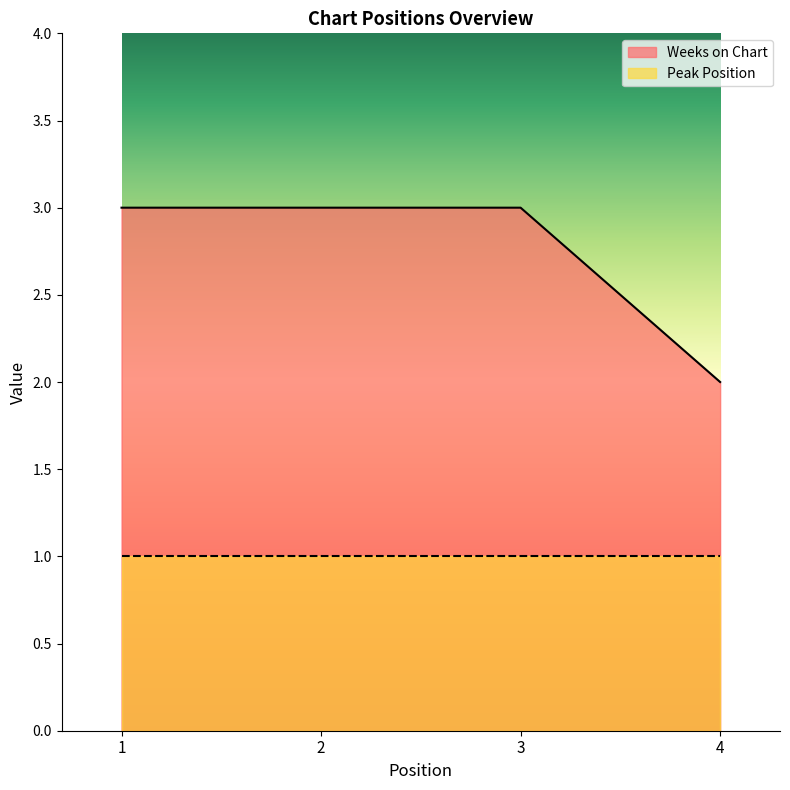

Reading left to right, what are all the values shown in this chart?

3	3	3	2